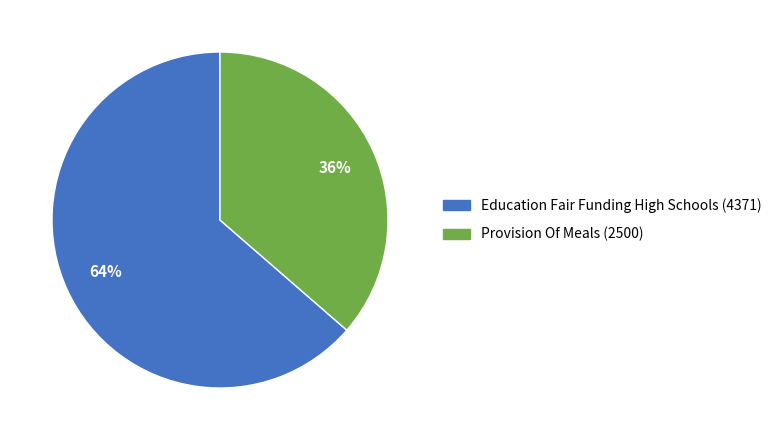

Combined, do Provision Of Meals and Education Fair Funding High Schools account for over 50%?

Yes